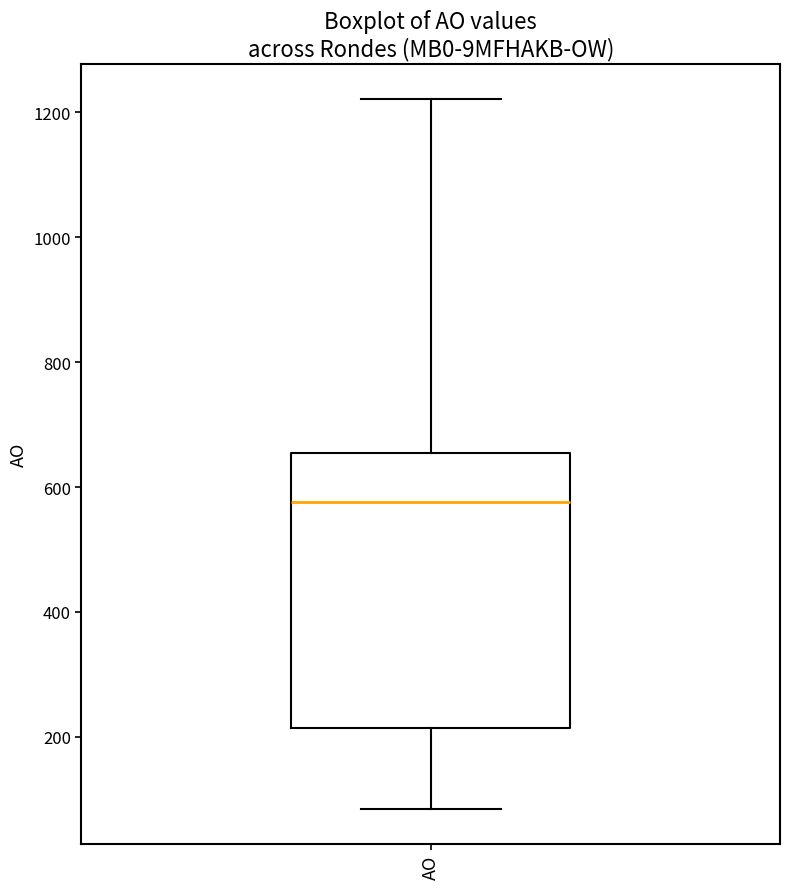

Transcribe this box plot: give where the median line is, the range the box spans, and where the two whiskers end, as read against the y-axis. The values are not printed on the chart, so give them approximately, as read against the axis.

median 580, box 220 to 660, whiskers 80 to 1220